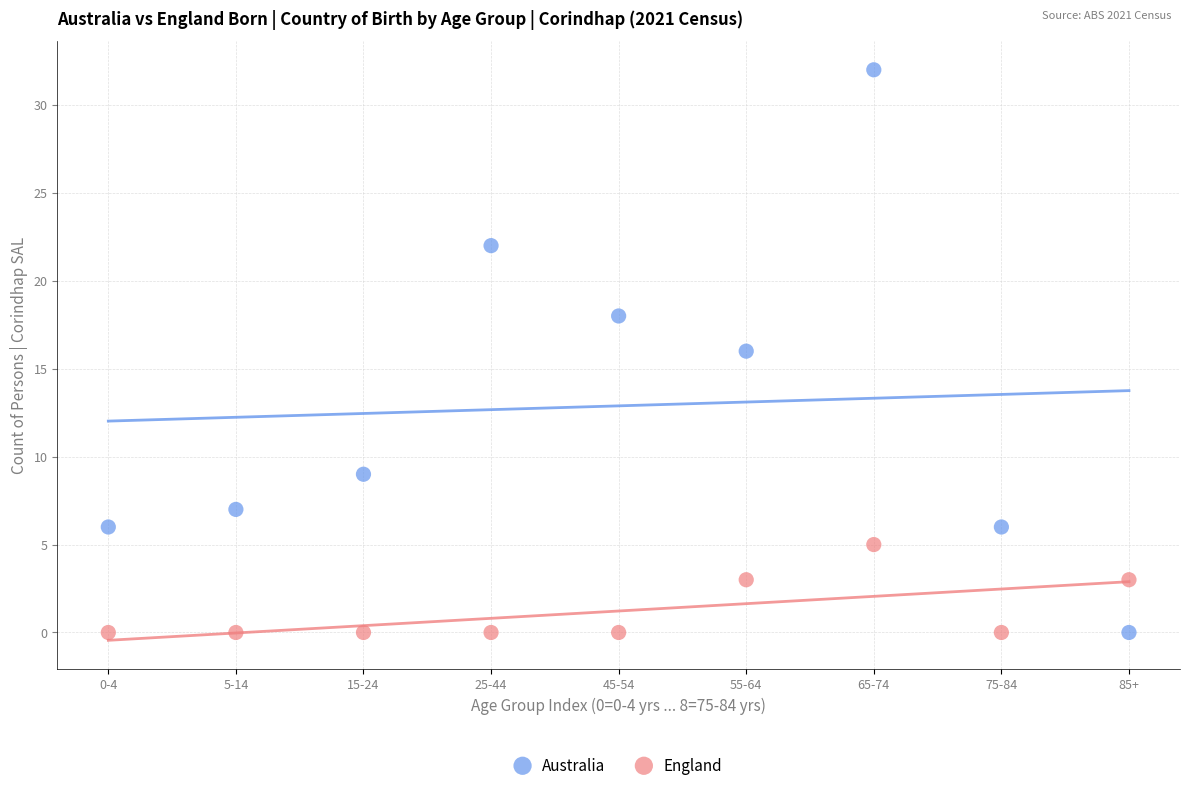

Which series has the largest Y range (max minus min)?

Australia